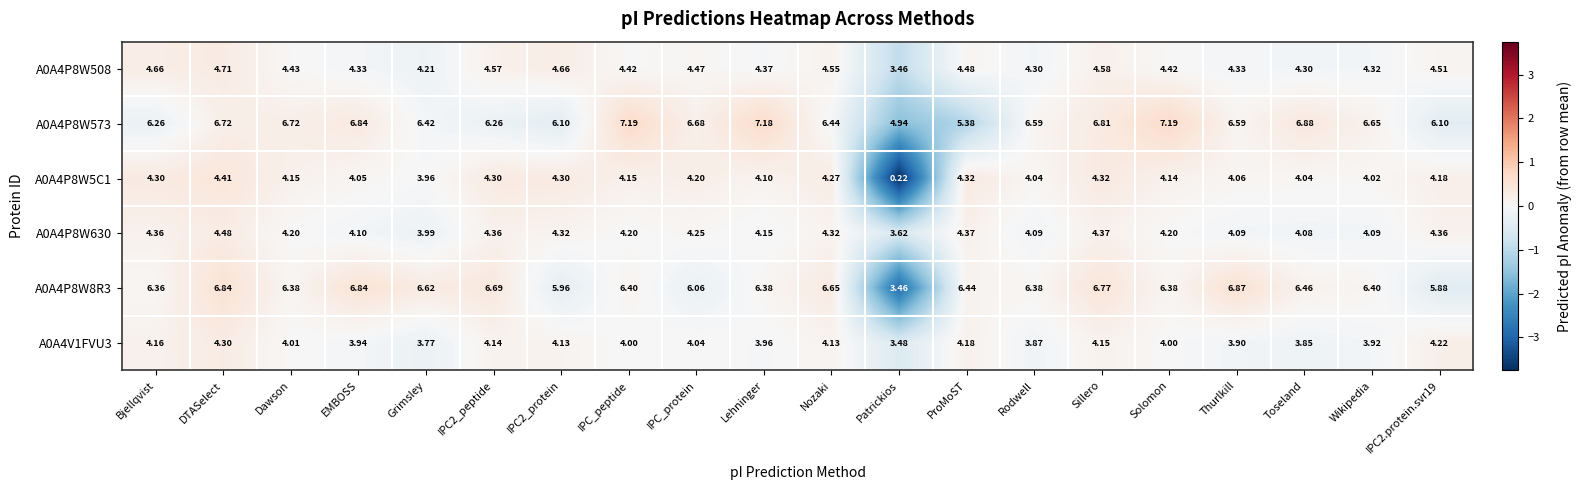

At which label does A0A4P8W8R3 reach its peak?

Thurlkill